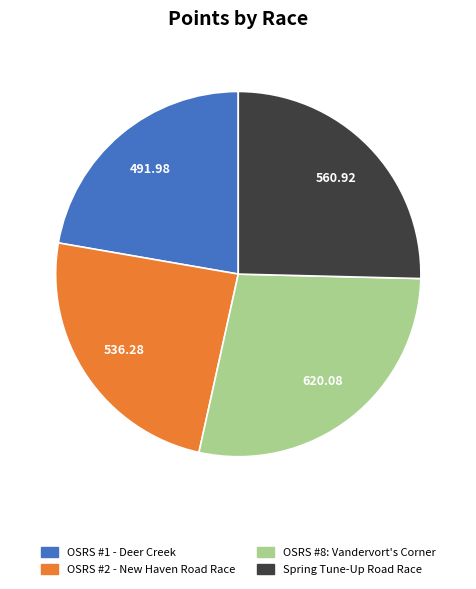

How many slices are in this pie chart?

4